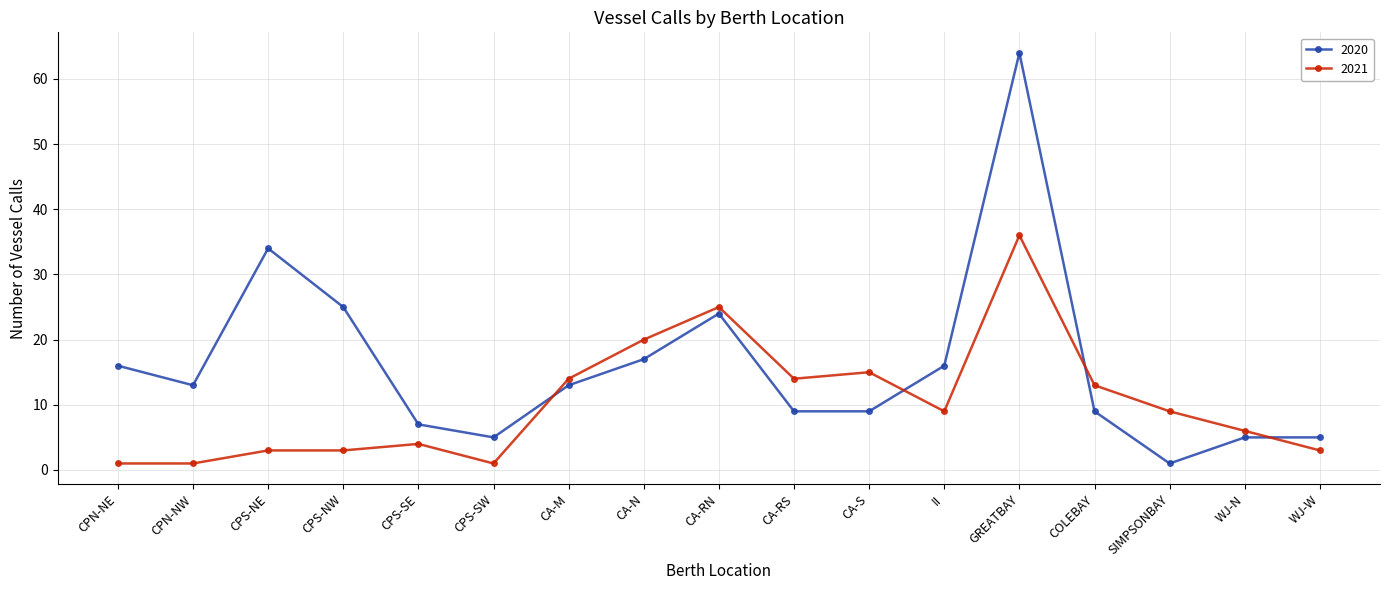

List the series in order of their peak value, highest first.

2020, 2021